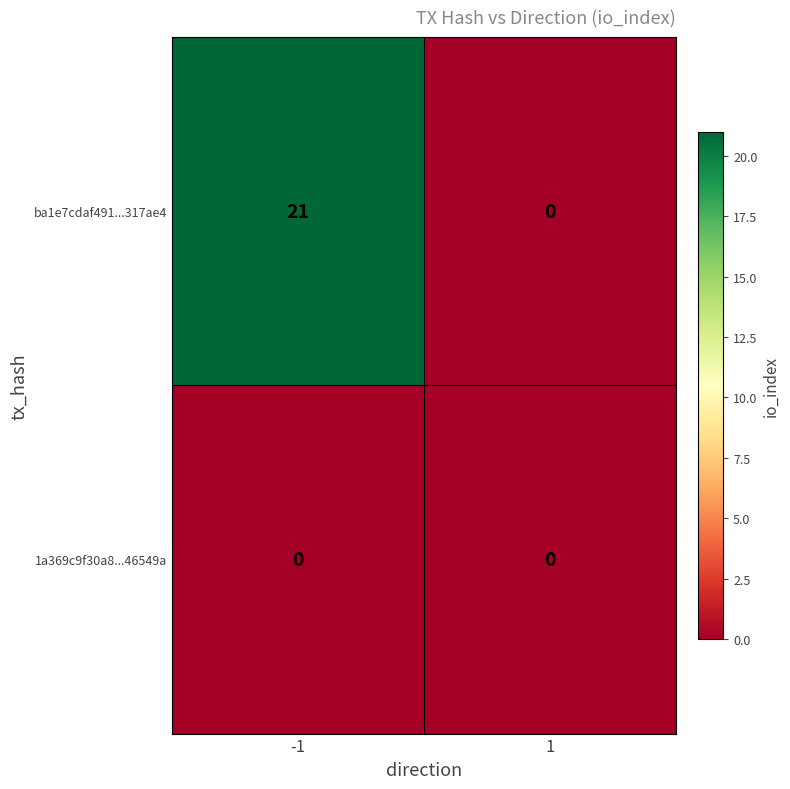

Reading left to right, extract all data points from this chart.

ba1e7cdaf491...317ae4: -1=21	1=0
1a369c9f30a8...46549a: -1=0	1=0